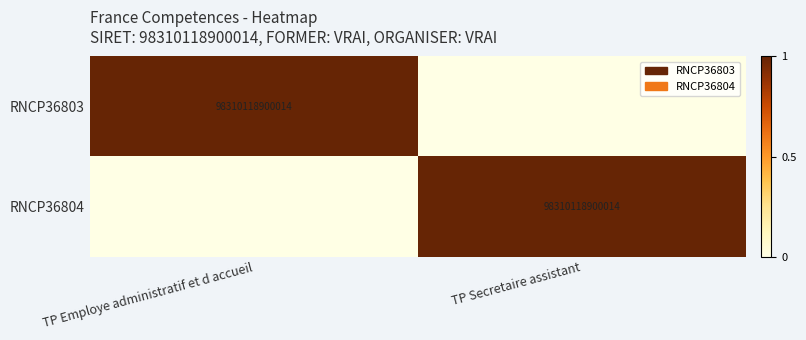

At which category is the sum across all series the highest?

TP Employe administratif et d accueil